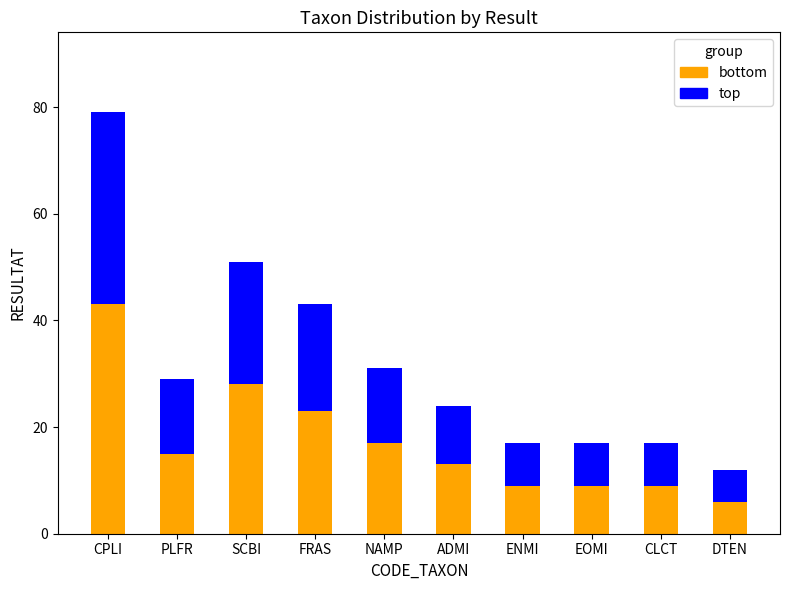

At which category is the sum across all series the highest?

CPLI